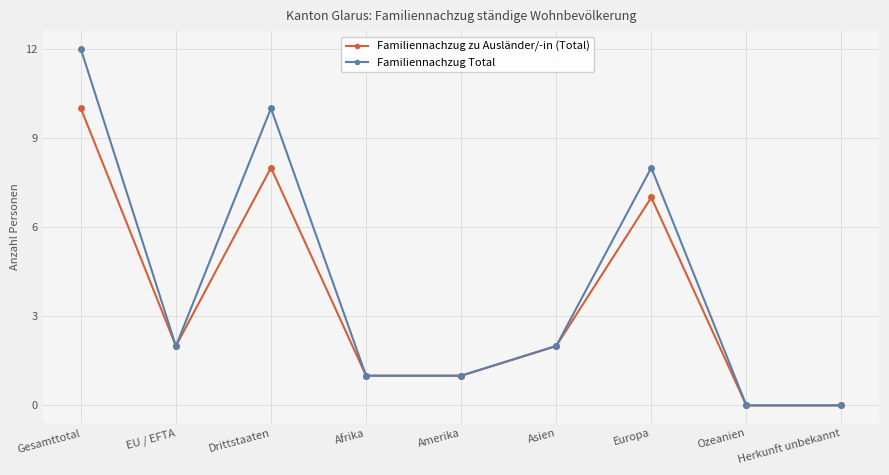

The Familiennachzug Total series shows 5 at Ozeanien. True or false?

False